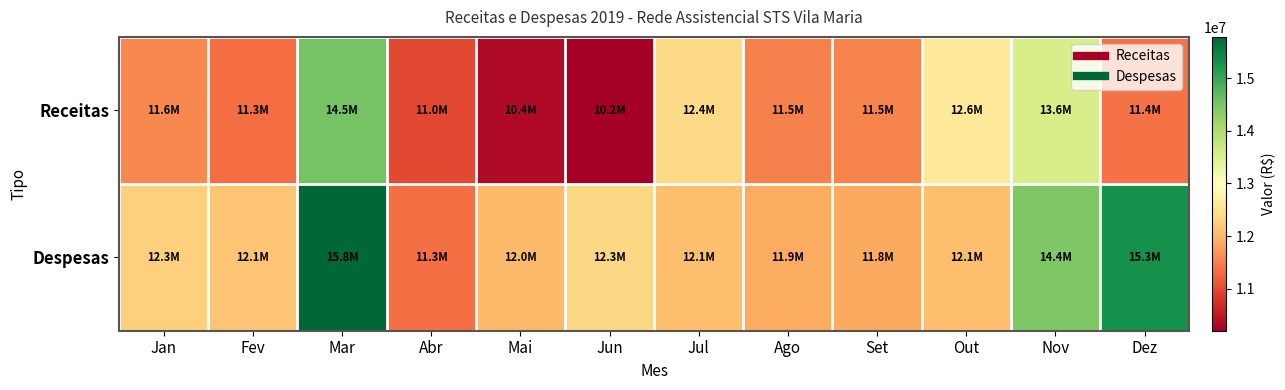

Reading right to left, extract all data points from this chart.

Receitas: Dez=11368858.3	Nov=13576035.8	Out=12611040.9	Set=11514197.6	Ago=11507112.6	Jul=12368718.0	Jun=10200452.4	Mai=10352418.6	Abr=10999360.7	Mar=14520355.1	Fev=11321229.1	Jan=11552928.6
Despesas: Dez=15288537.6	Nov=14440730.4	Out=12055949.2	Set=11845156.9	Ago=11868227.6	Jul=12056818.8	Jun=12341615.8	Mai=12025477.8	Abr=11339358.9	Mar=15784214.6	Fev=12137112.9	Jan=12253568.3